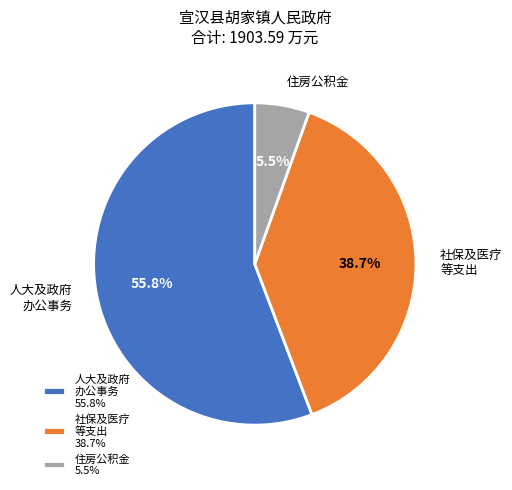

Which has a higher value, 住房公积金 5.5% or 人大及政府 办公事务 55.8%?

人大及政府 办公事务 55.8%